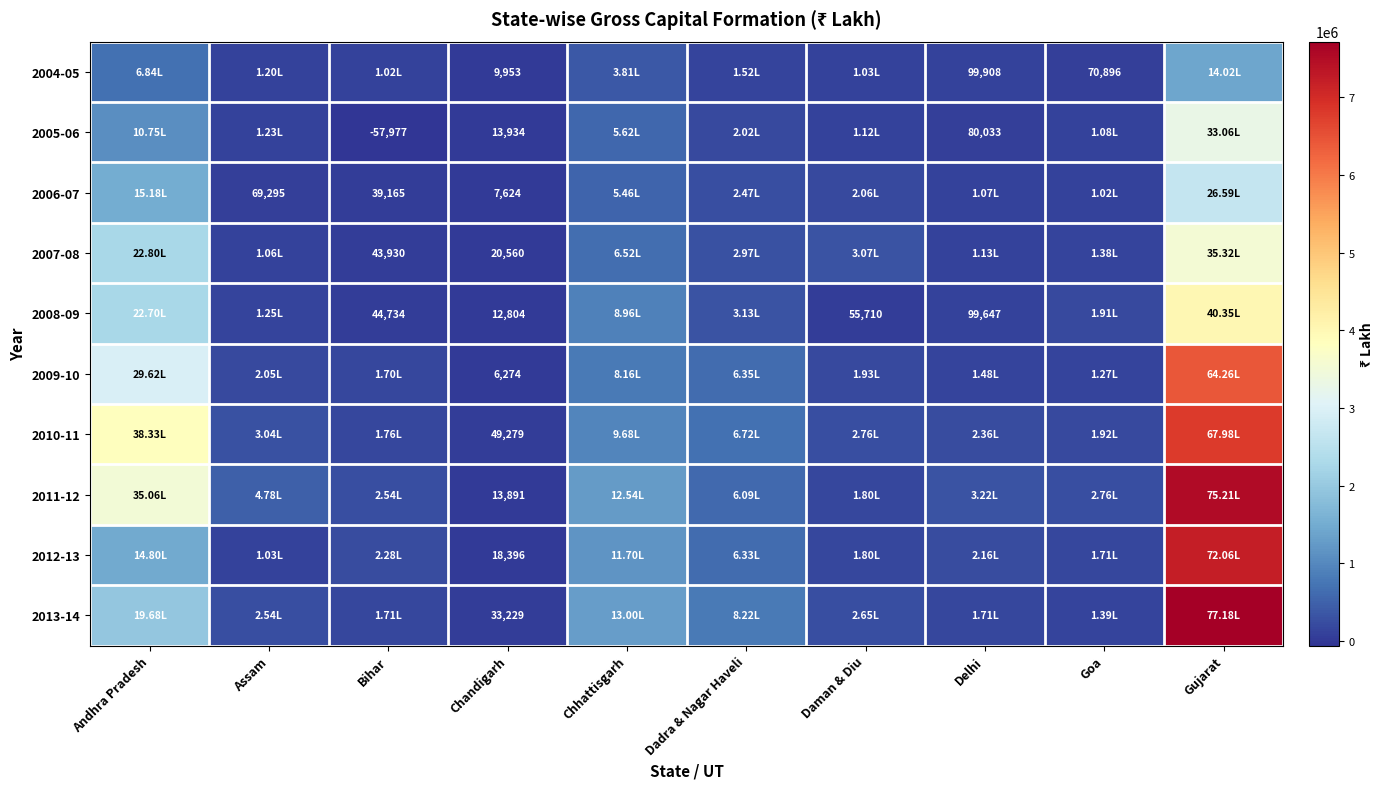

True or false: 2012-13 has a value of 286507 at Delhi.

False